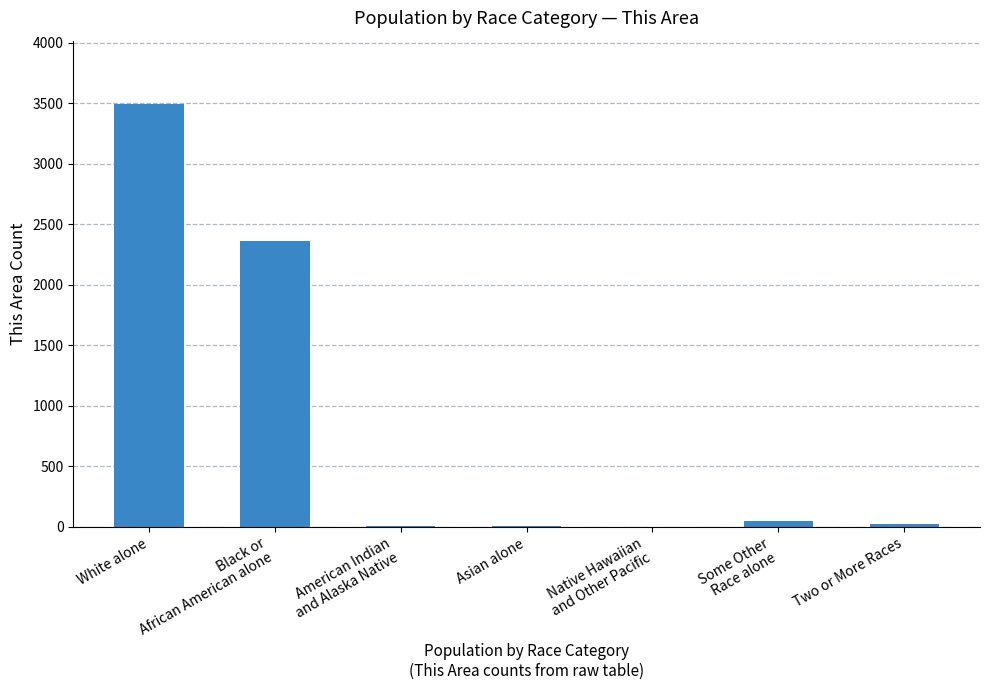

True or false: the data shows 1198 at White alone.

False